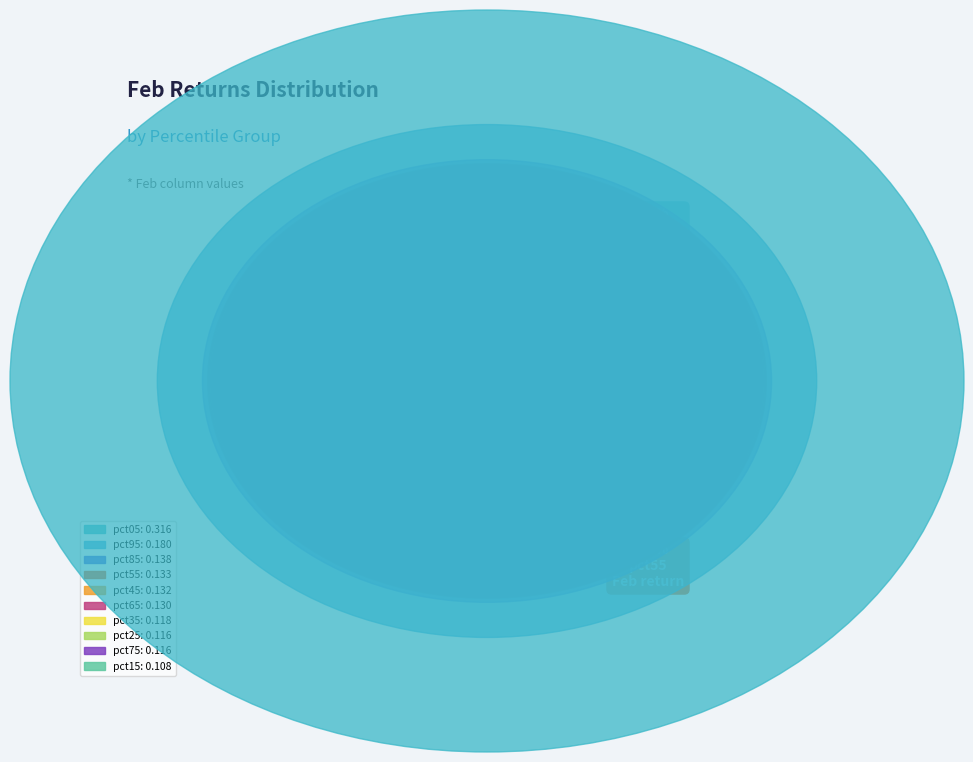

Is there a majority slice in this chart?

No